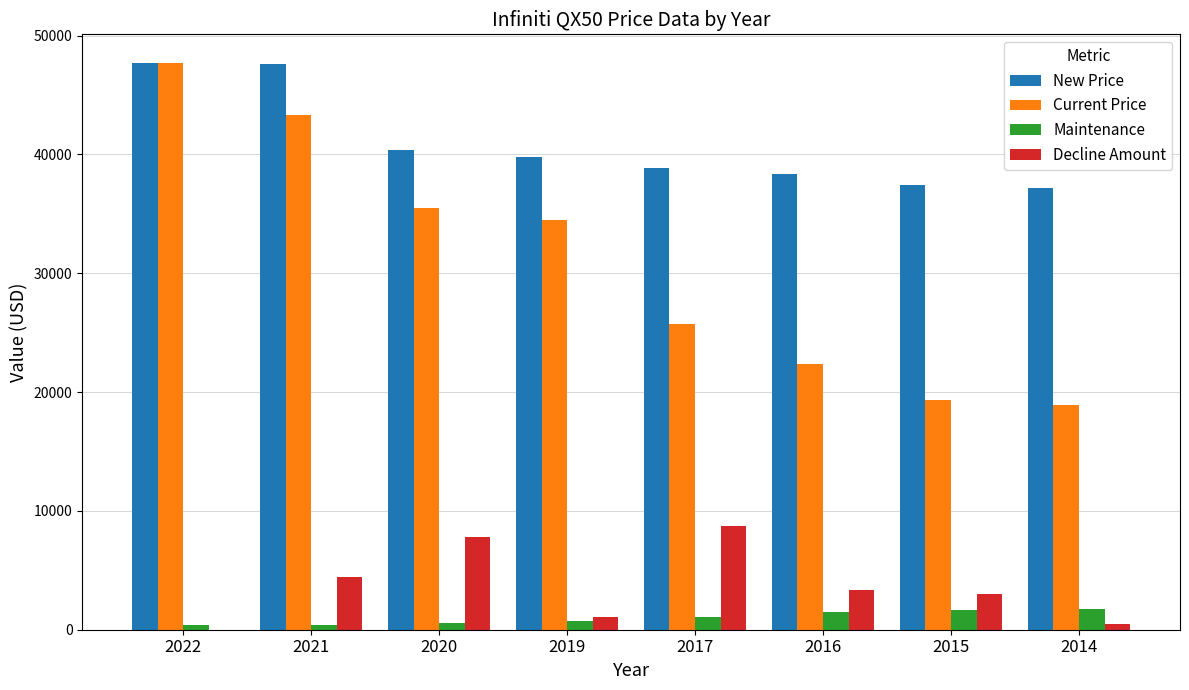

Is the value of Decline Amount at 2016 greater than the value of Current Price at 2022?

No